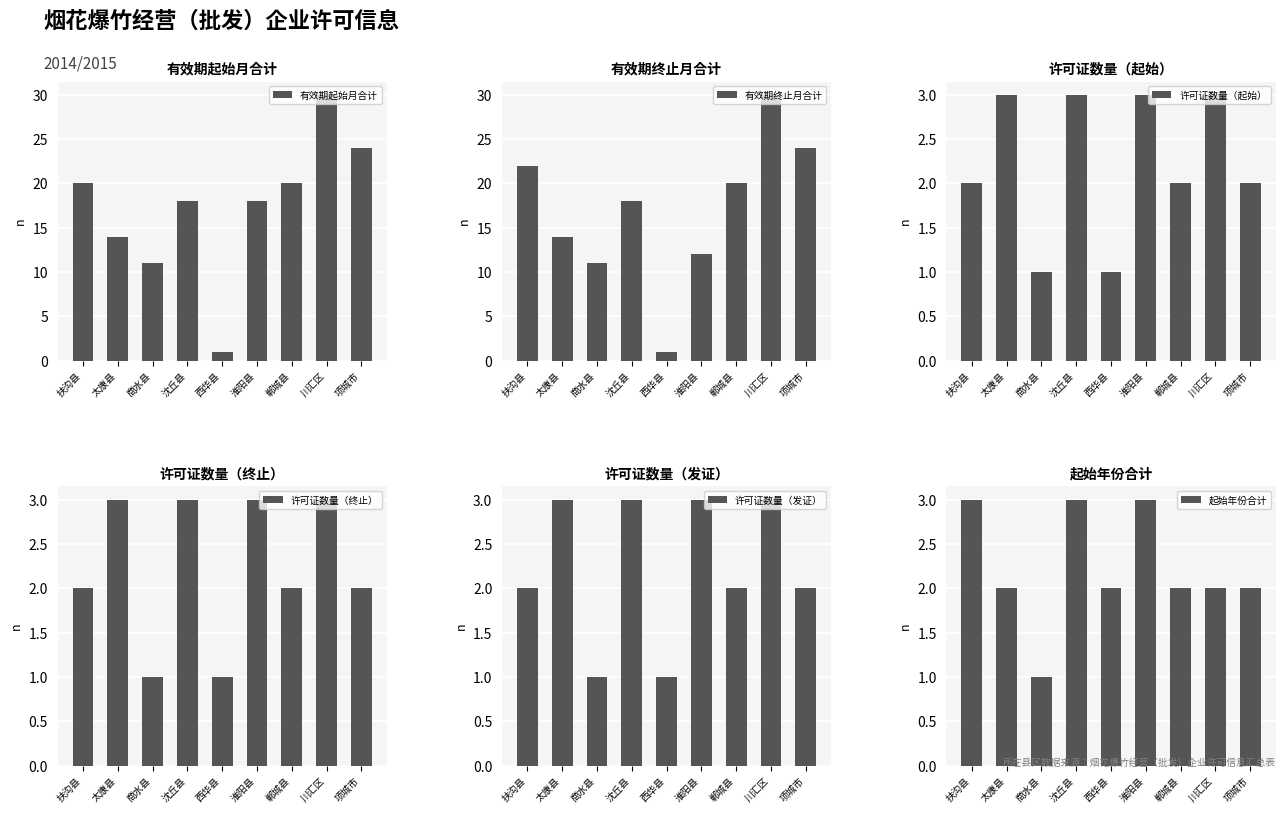

How many data points does each series have?

9